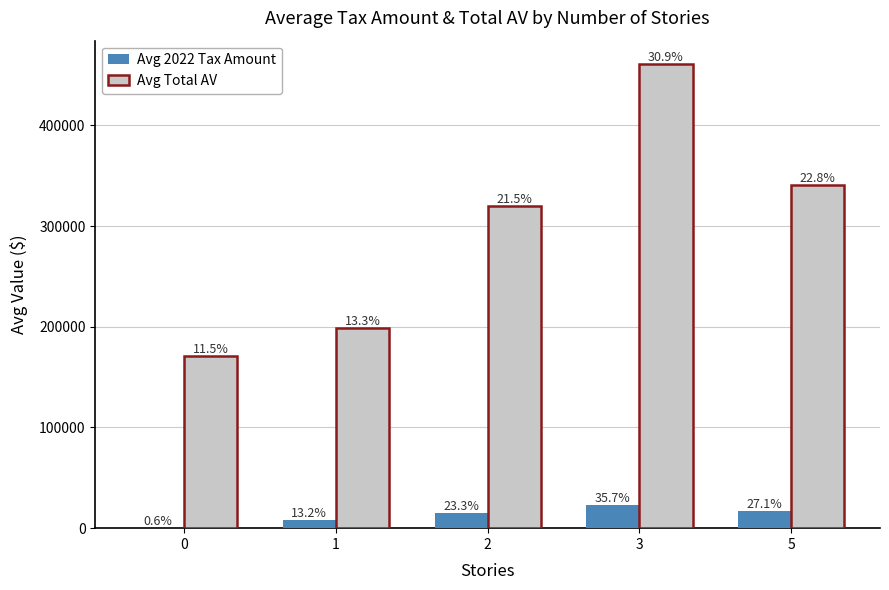

Which series changed the most between 2 and 5?

Avg Total AV